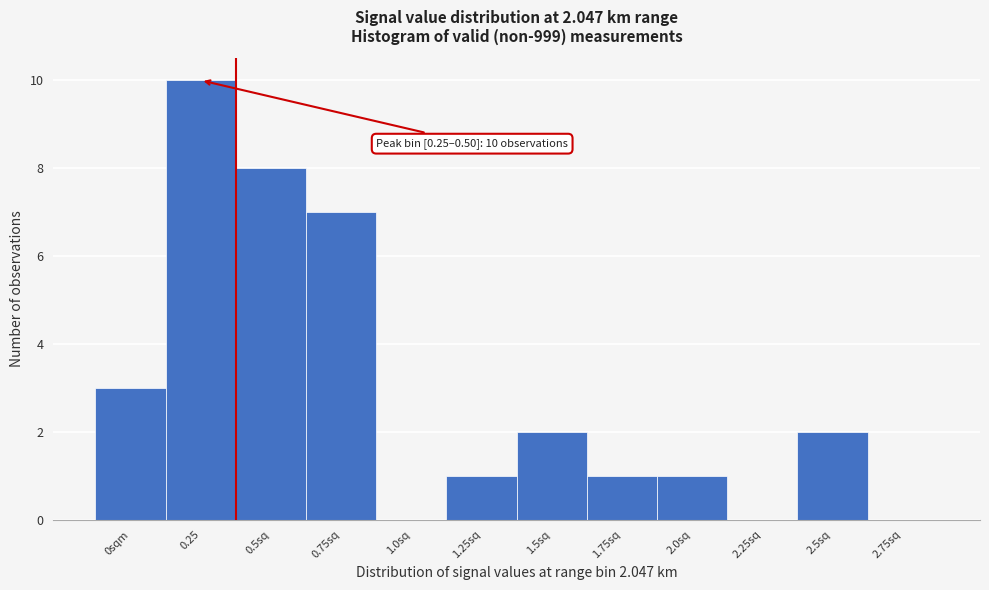

Reading left to right, extract all data points from this chart.

0sqm=3	0.25=10	0.5sq=8	0.75sq=7	1.0sq=0	1.25sq=1	1.5sq=2	1.75sq=1	2.0sq=1	2.25sq=0	2.5sq=2	2.75sq=0